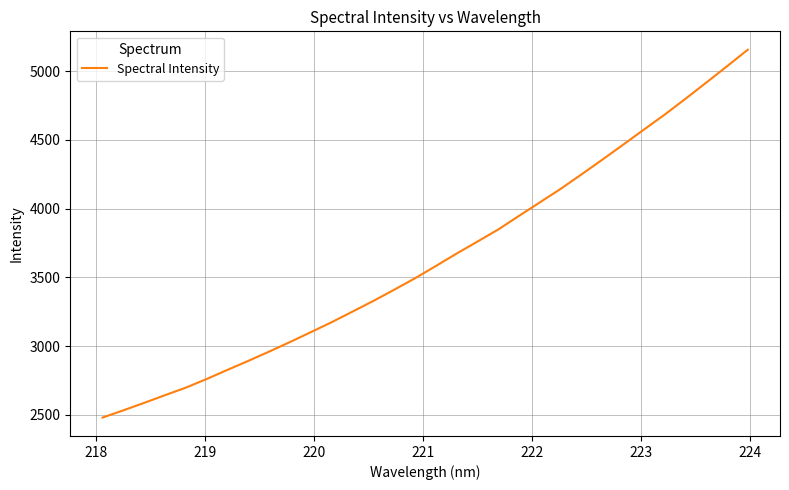

What is the smallest value displayed?

2479.3